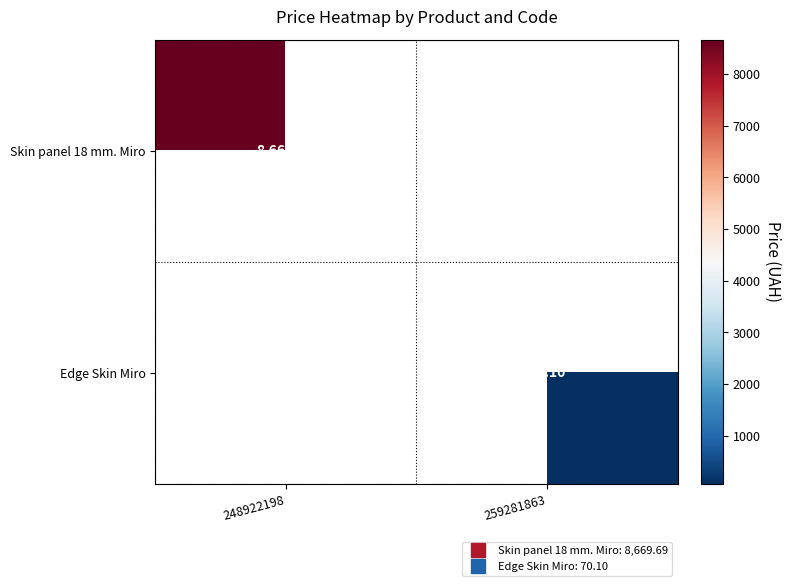

Rank the categories by Edge Skin Miro value from lowest to highest.

248922198, 259281863